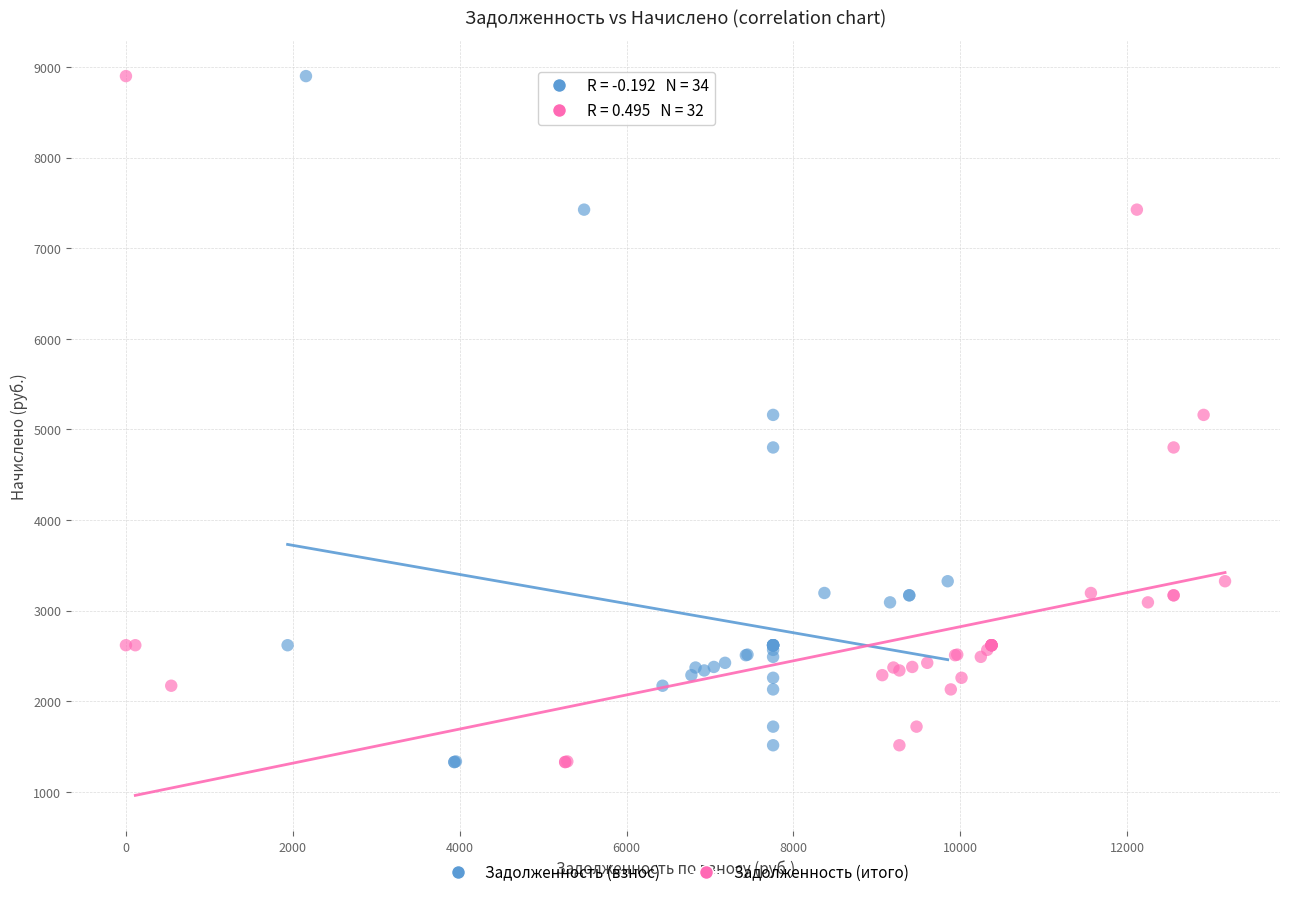

What are all the series names shown in the legend?

Задолженность (взнос), Задолженность (итого)